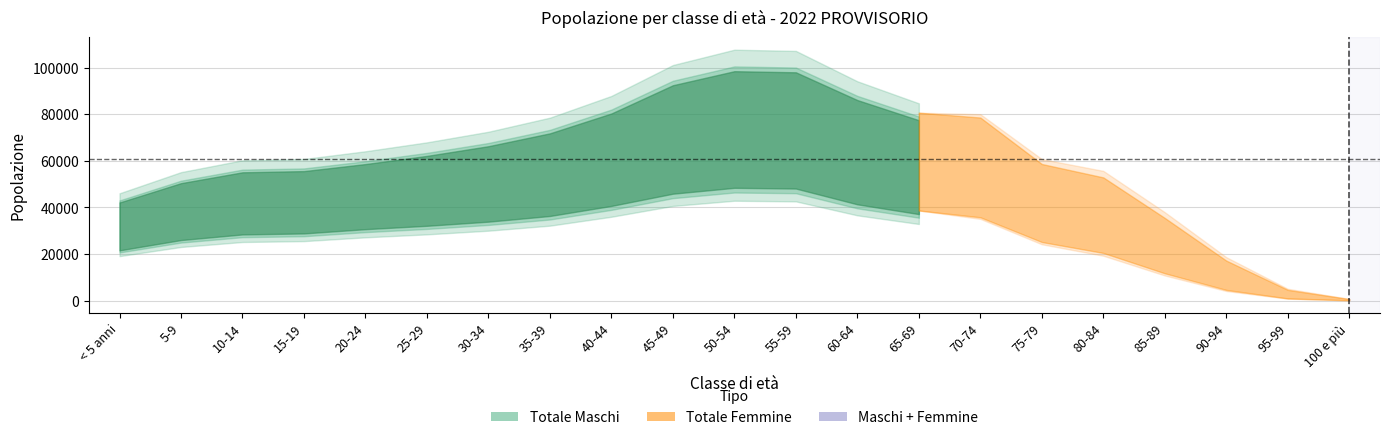

Read the Totale Maschi value at 25-29, to the nearest 10.

33410